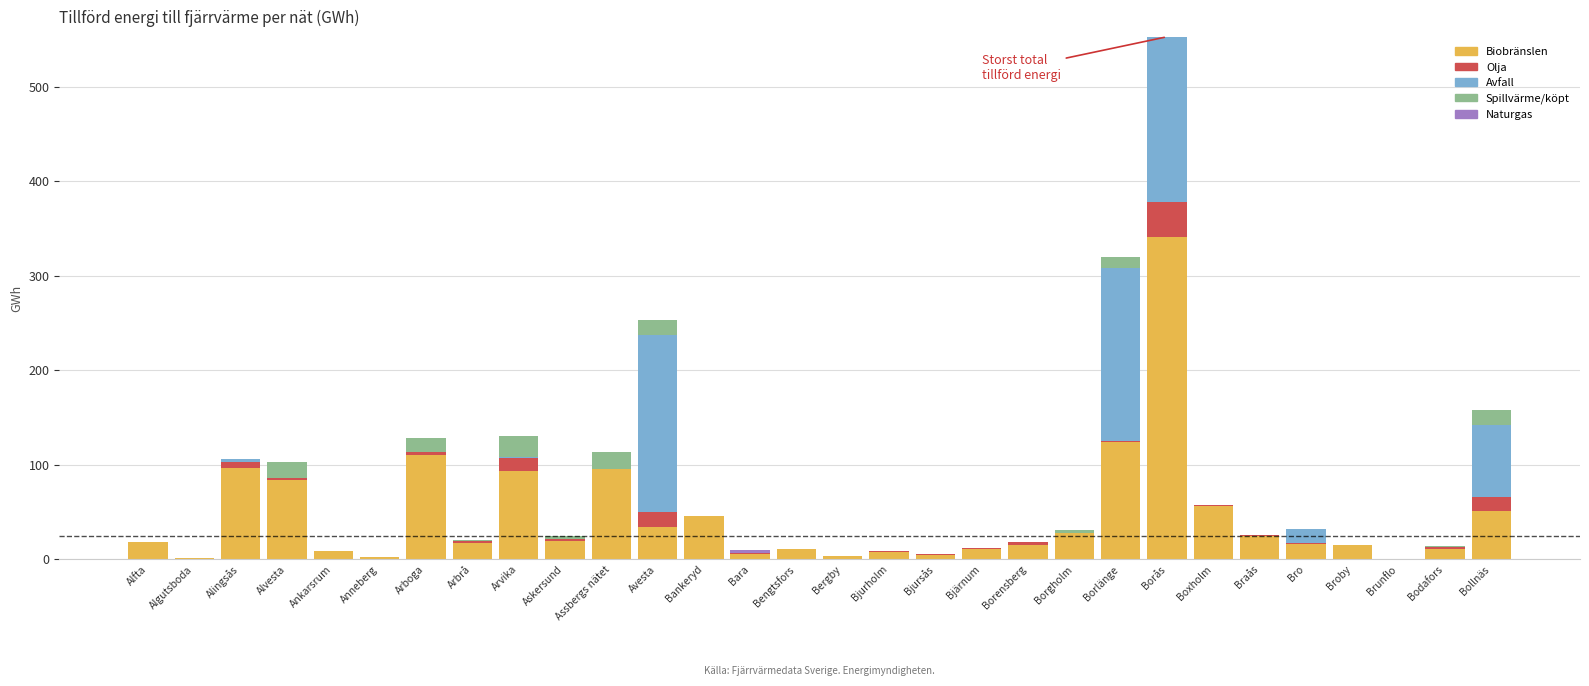

At which category is the sum across all series the highest?

Borås